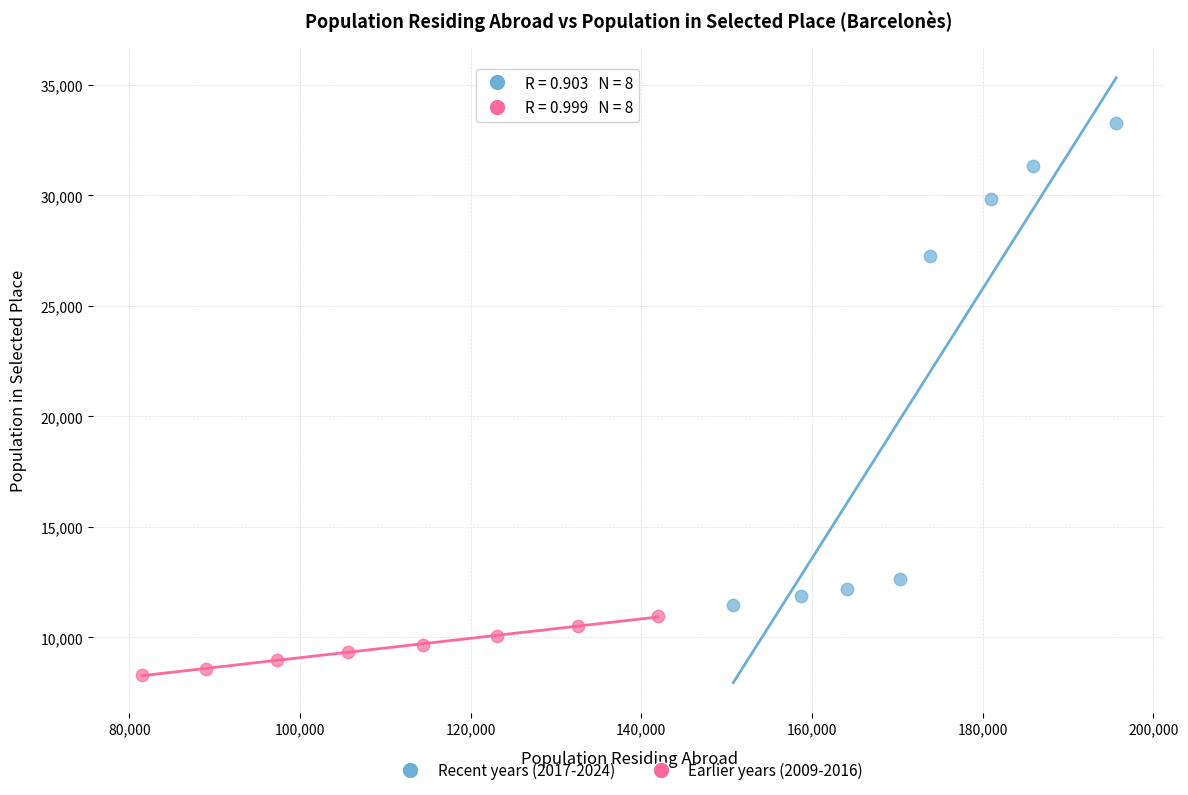

Which series contains the highest Y value?

Recent years (2017-2024)